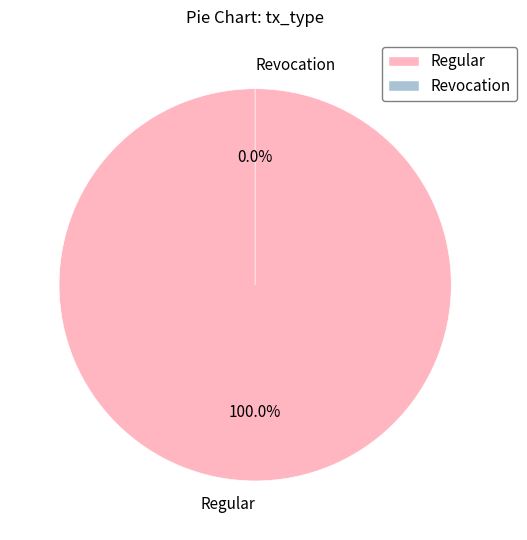

How many segments does this pie chart have?

2